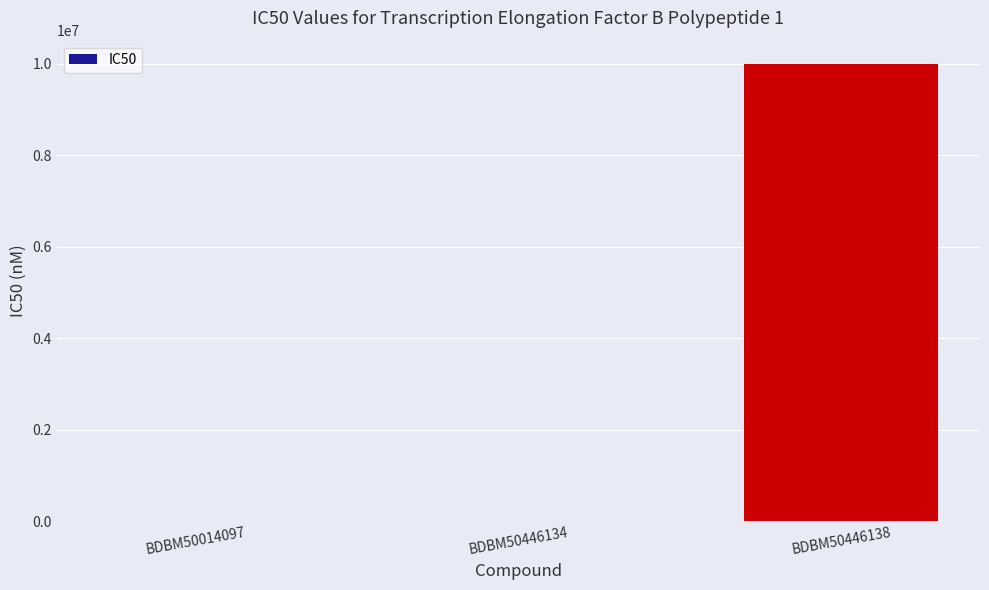

How many distinct data groups are displayed?

1